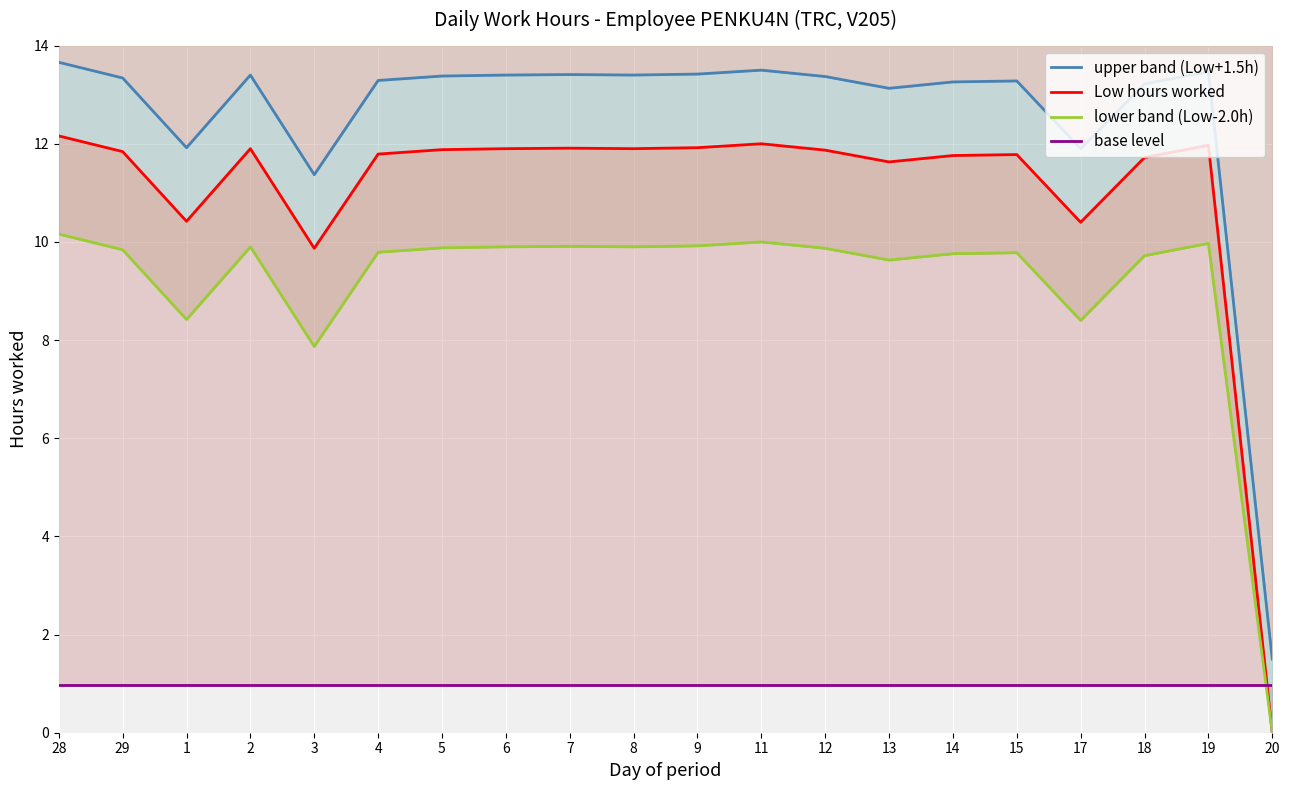

Which series ends up on top after the final intersection of lower band (Low-2.0h) and base level?

base level